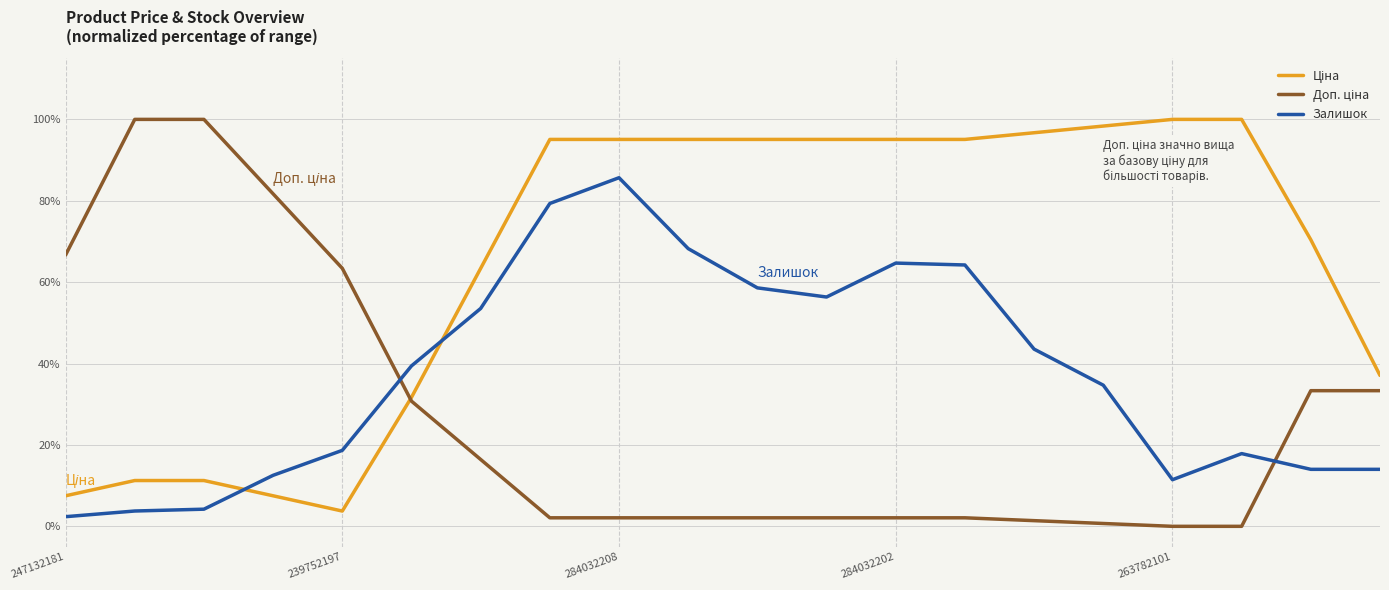

What is the maximum value shown in the chart?

100.0